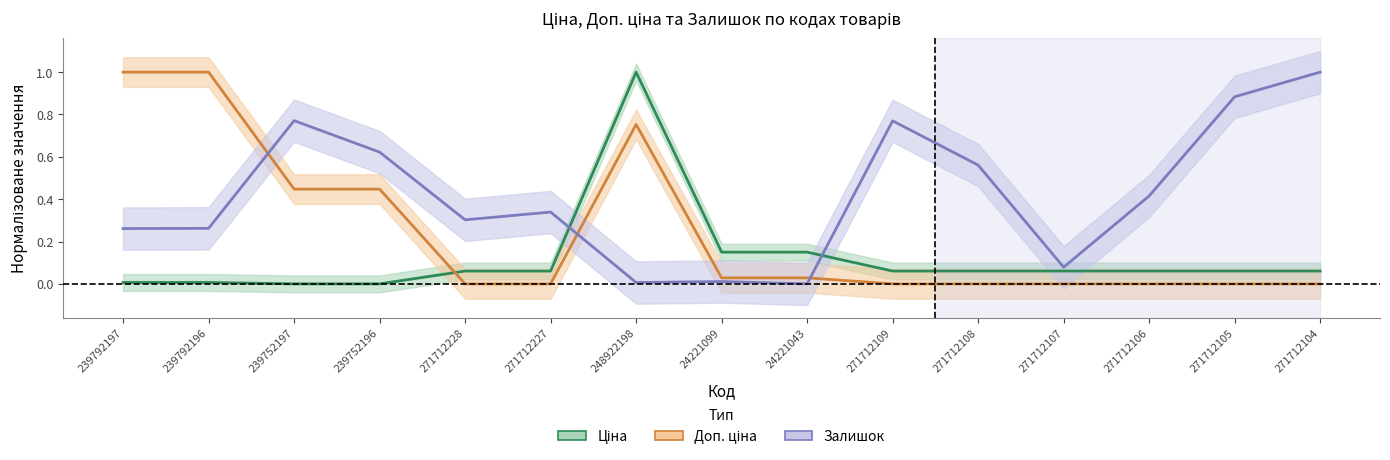

True or false: Залишок has a value of 1.2 at 271712105.

False